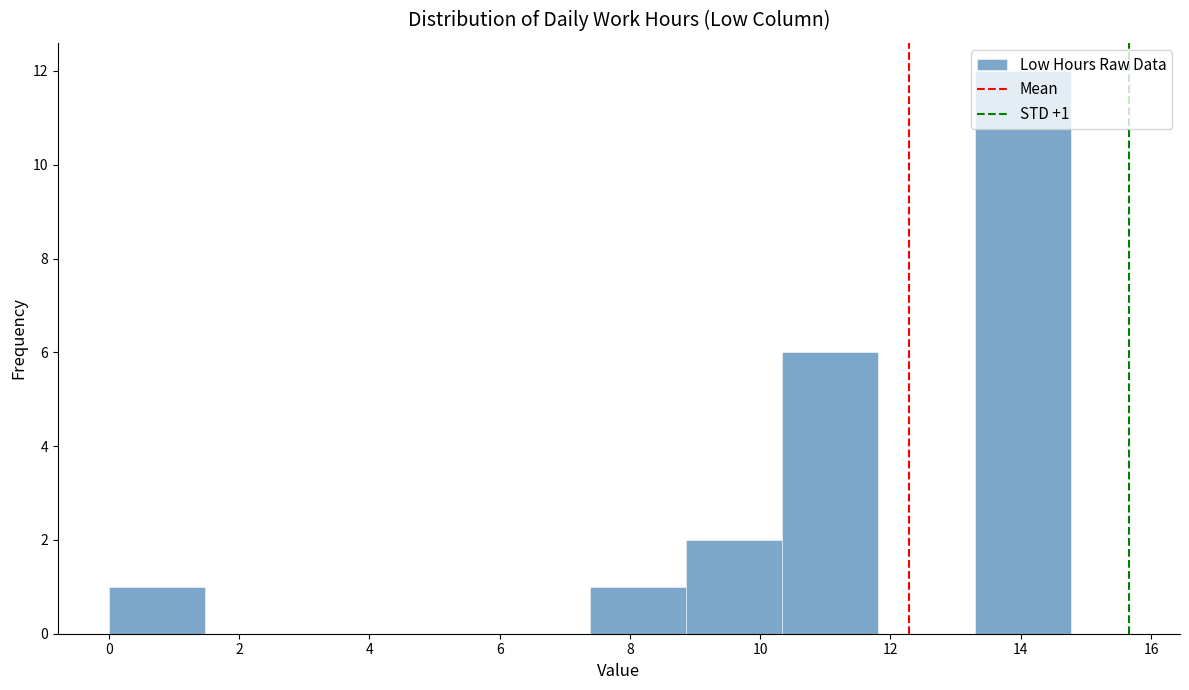

Which range on the x-axis has the tallest bar?

13.2 to 14.8